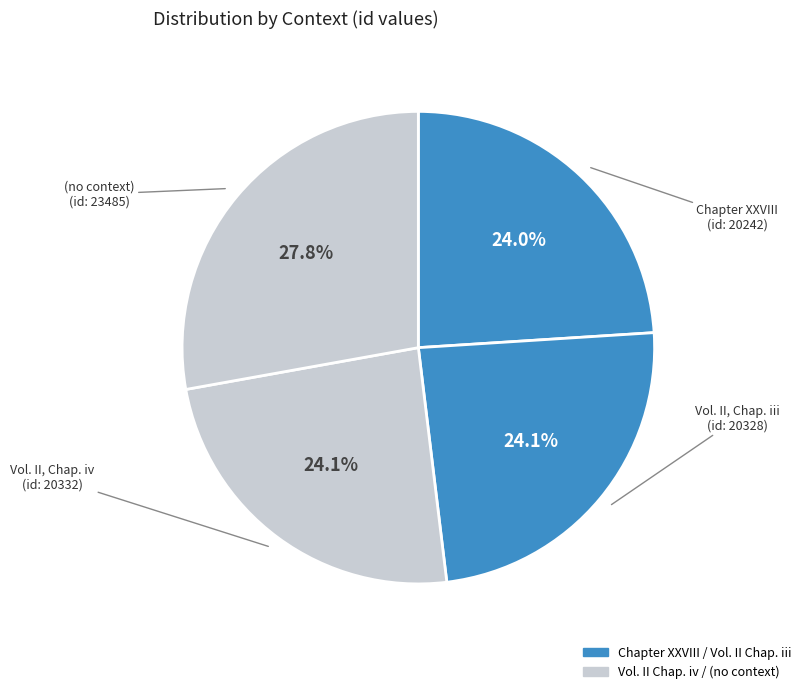

Which category has the smallest portion of the pie?

Chapter XXVIII